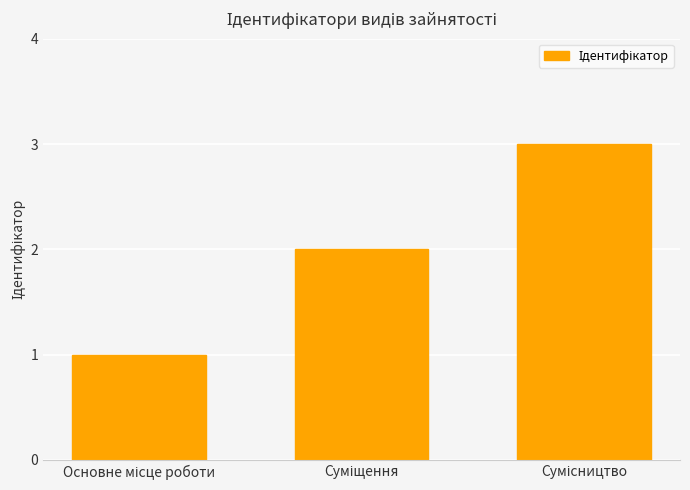

What is the sum of all values?

6